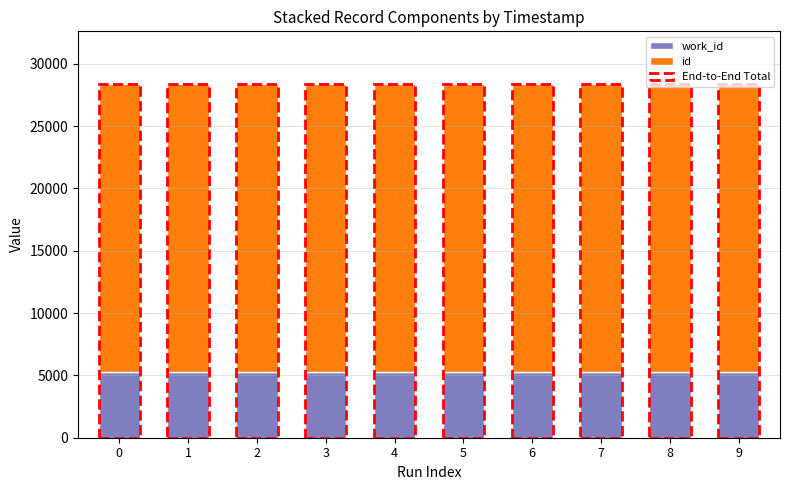

How many bars are there in total?

10